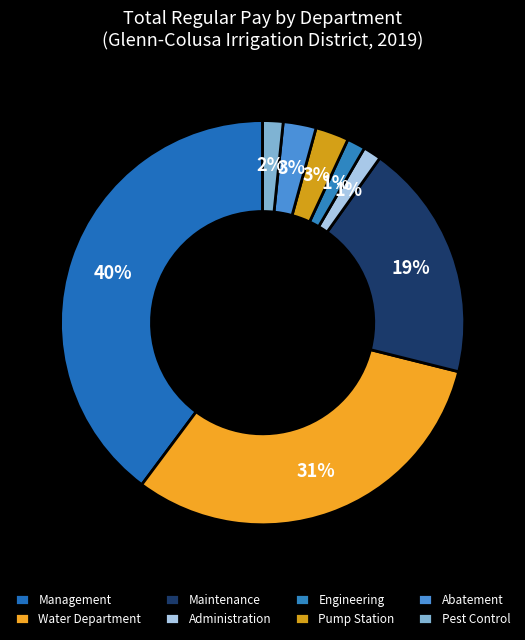

How many slices are in this pie chart?

8